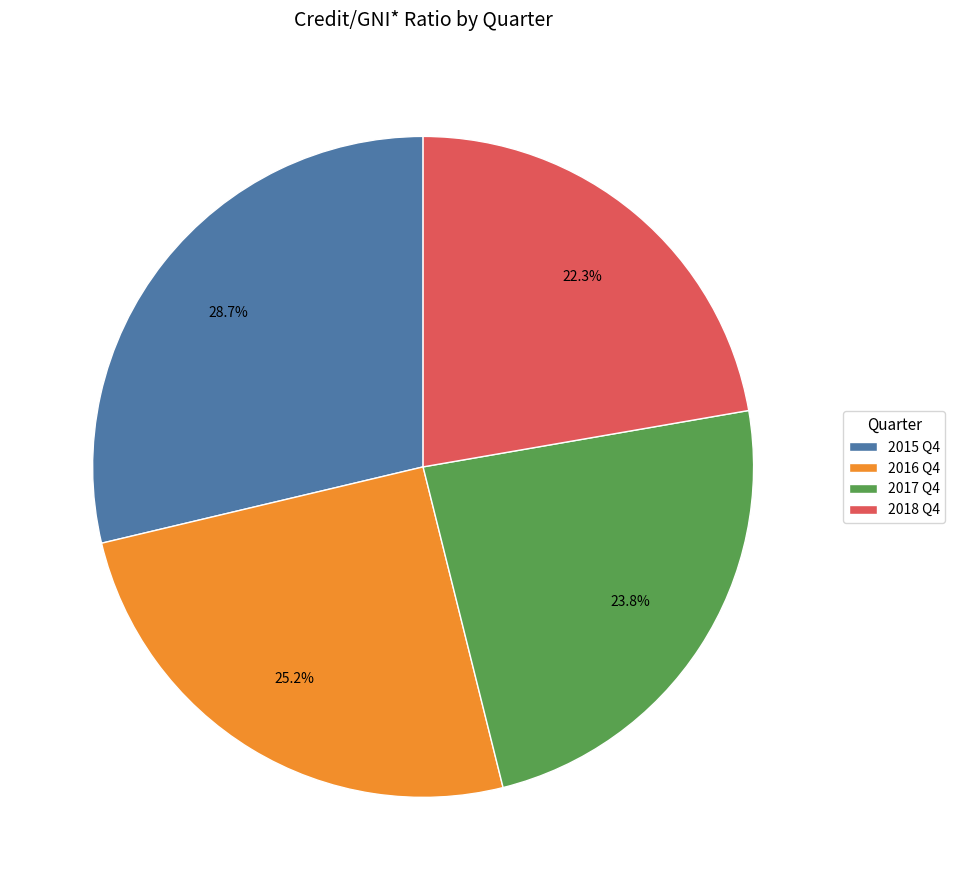

Count the number of slices in the pie.

4